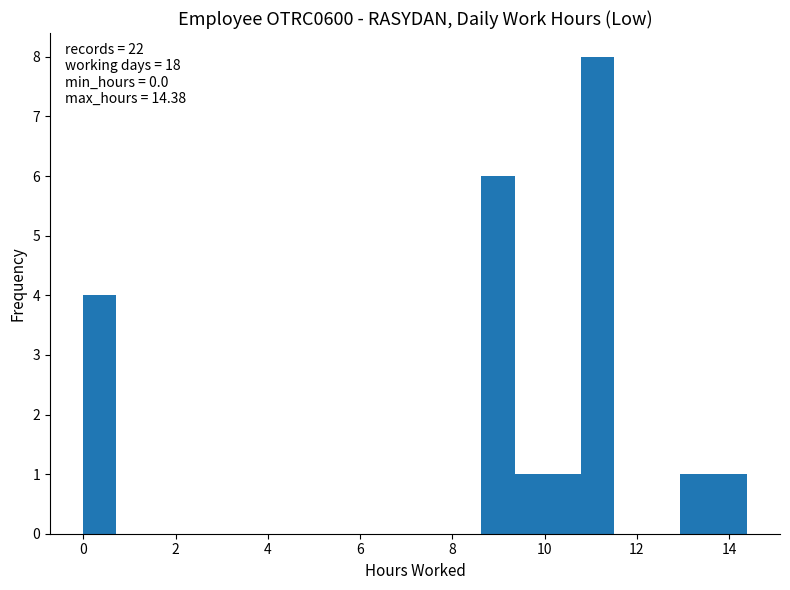

Read against the x-axis, roughly where is the centre of the tallest bar?

11.2